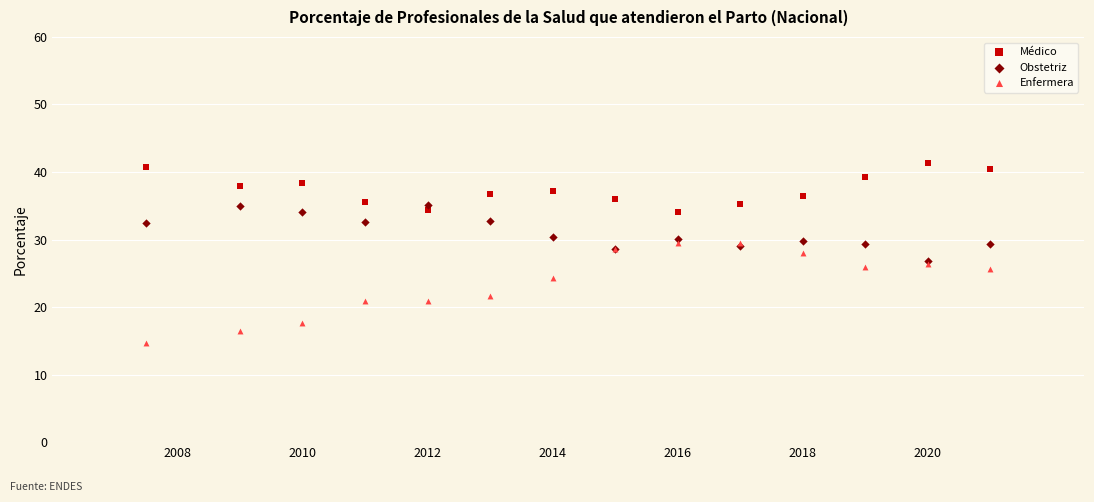

What are all the series names shown in the legend?

Médico, Obstetriz, Enfermera